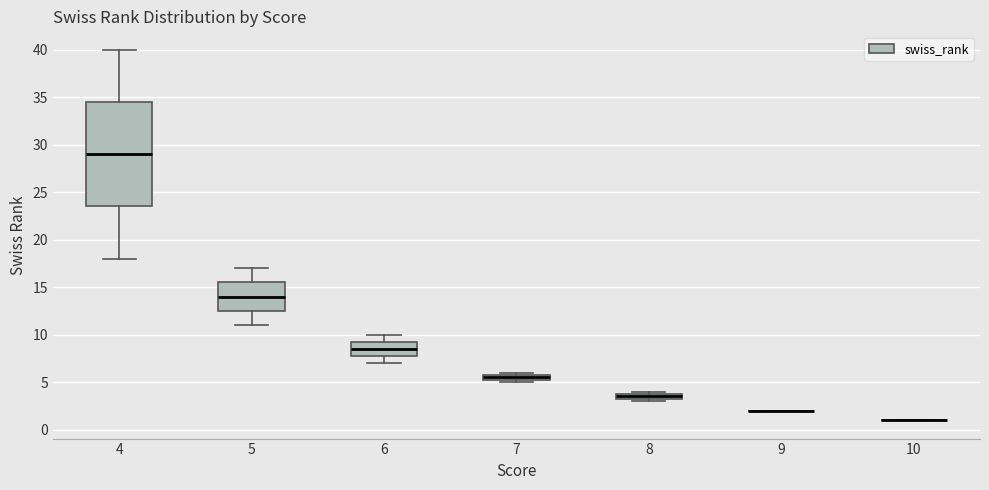

Where is the lower edge of the box at x = 7 on the y-axis? The values are not printed on the chart, so give them approximately, as read against the axis.

5.5